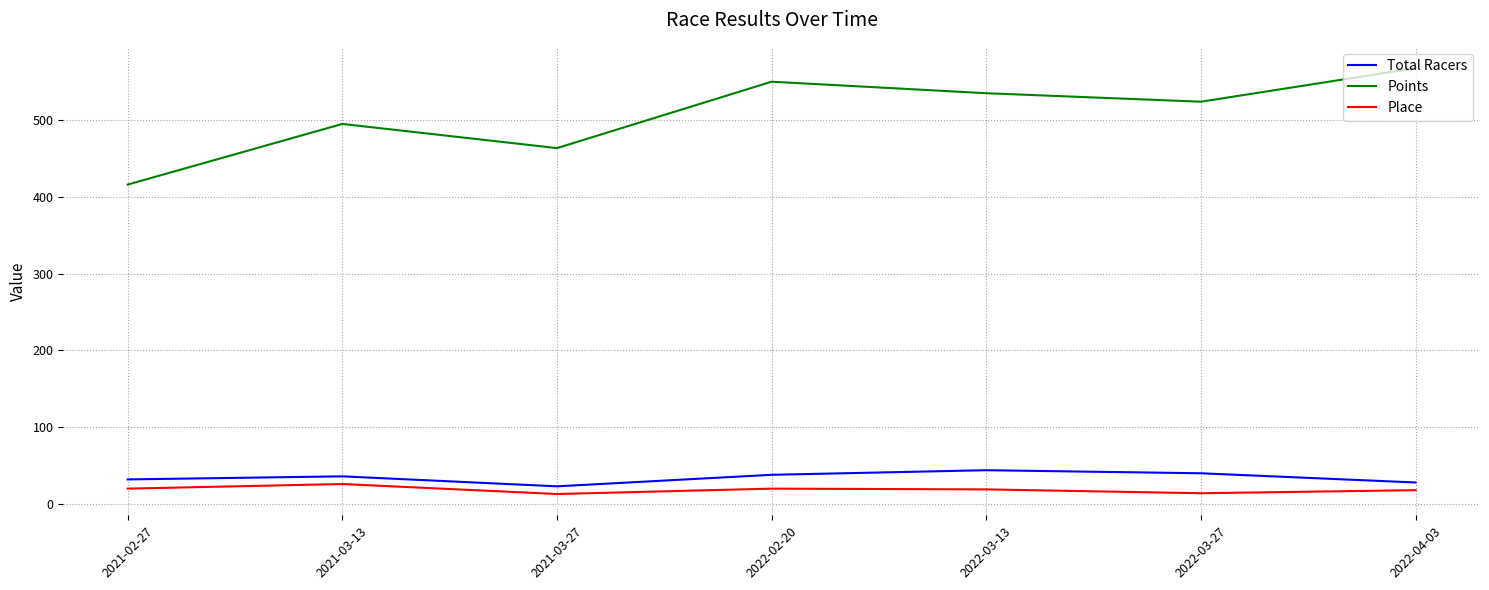

How many values in the Total Racers series are below 36?

3